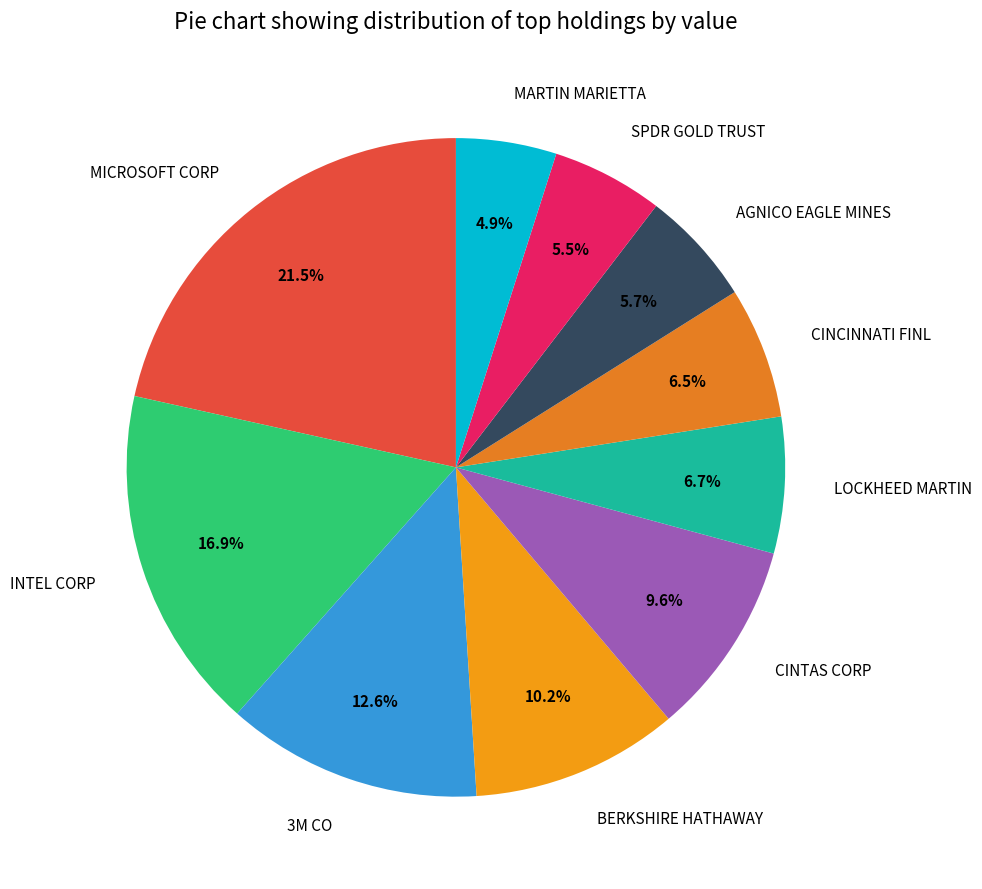

What portion of the pie excludes BERKSHIRE HATHAWAY?

89.8%